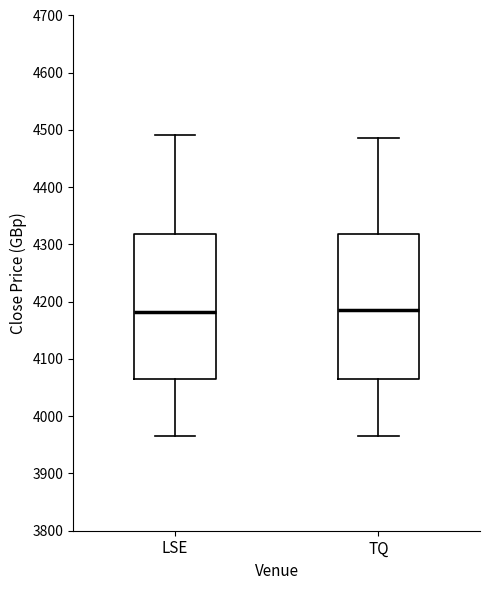

Where does the lower whisker of the box for TQ end on the y-axis? The values are not printed on the chart, so give them approximately, as read against the axis.

3970